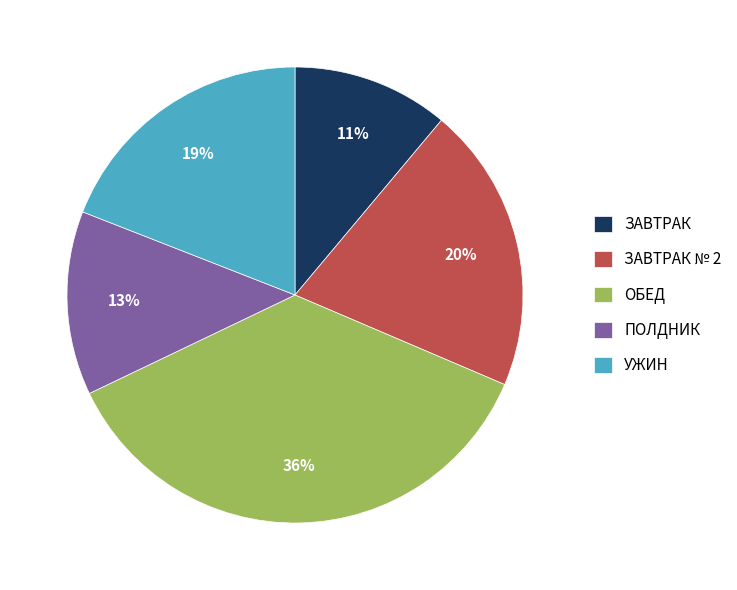

To the nearest percent, what is the difference between the ЗАВТРАК and ЗАВТРАК № 2 slice percentages?

9%